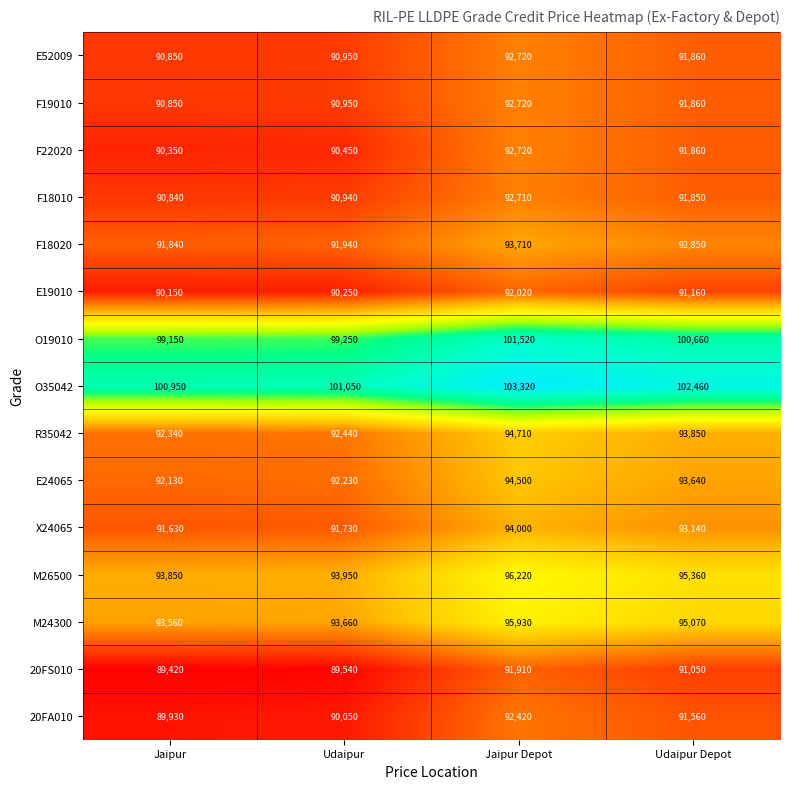

What is the greatest value displayed?

103320